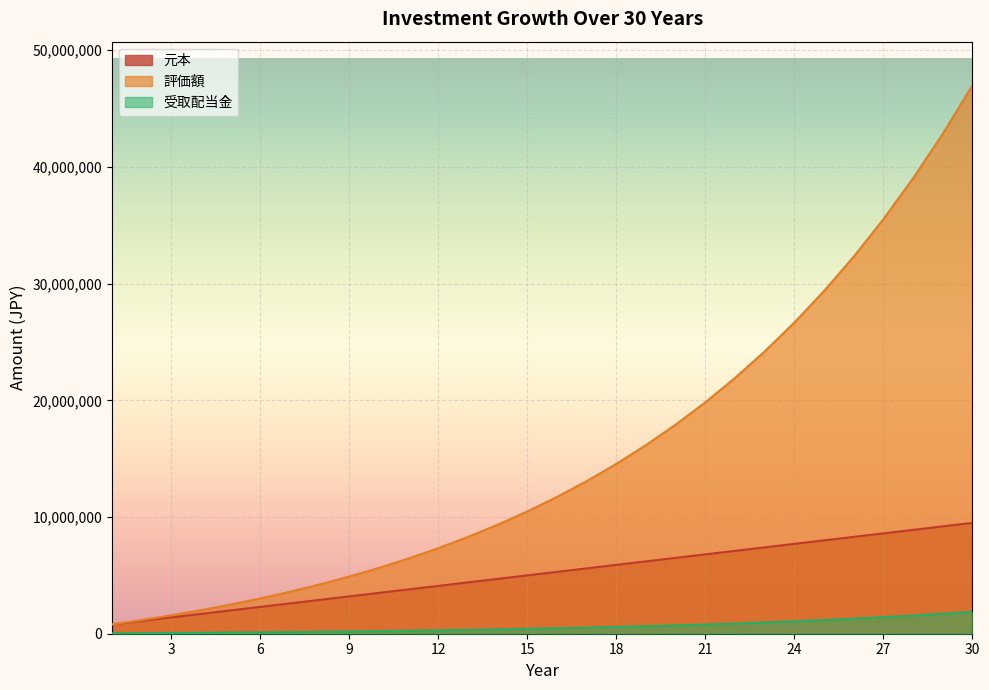

What is the spread (max minus min) of values at 25?

28191178.0